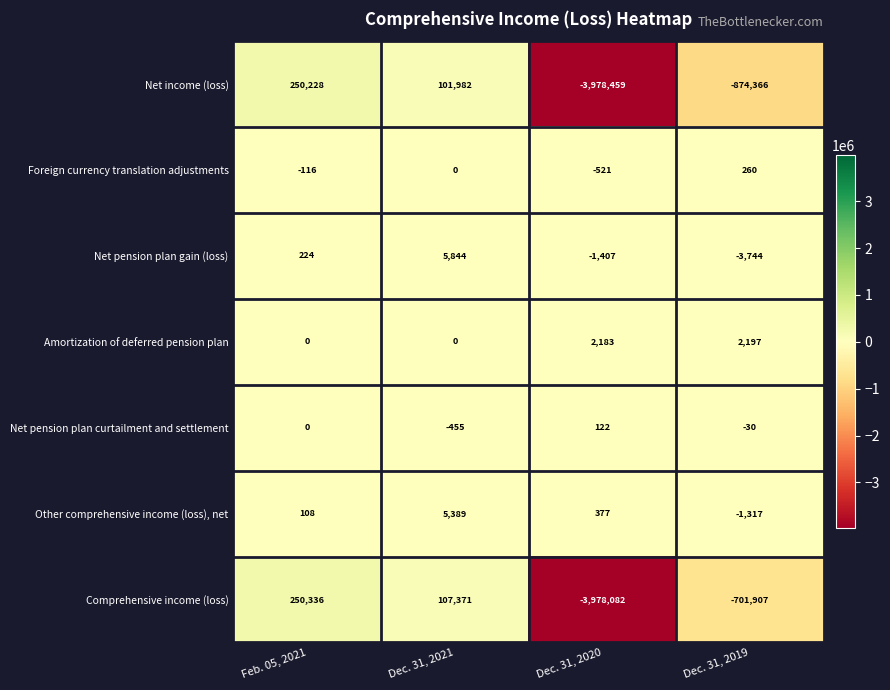

Where is Amortization of deferred pension plan nearest to the value 1098?

Dec. 31, 2020